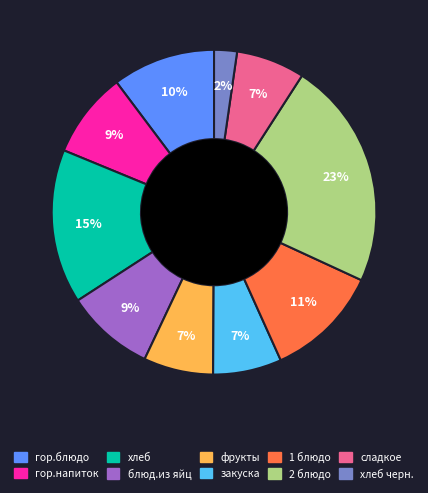

Does any single category account for the majority?

No